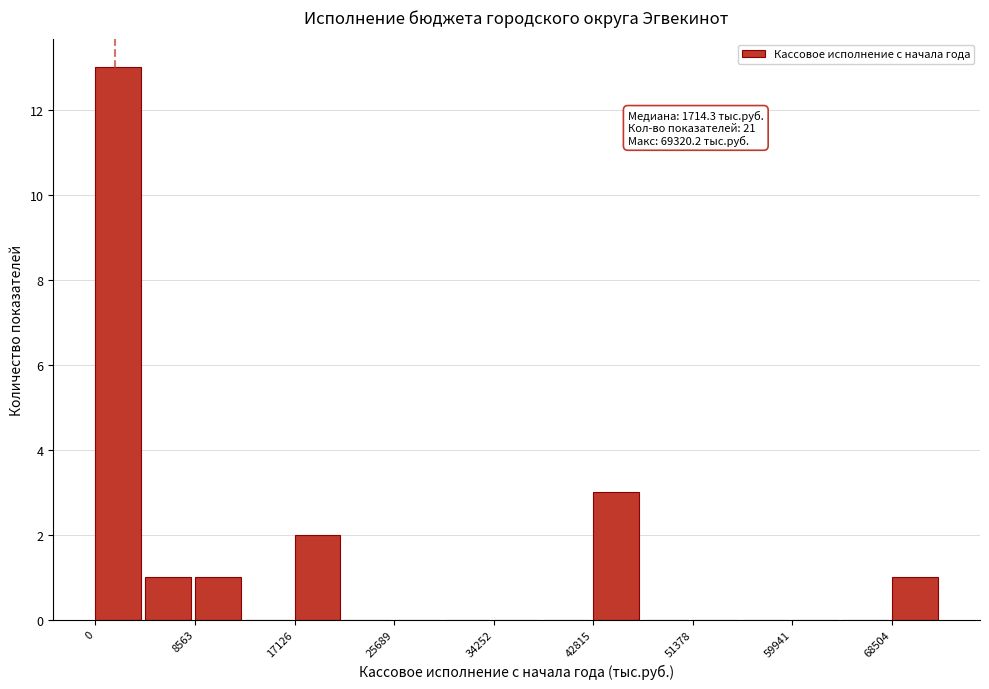

Over which range of the x-axis is the bar tallest?

0 to 4000